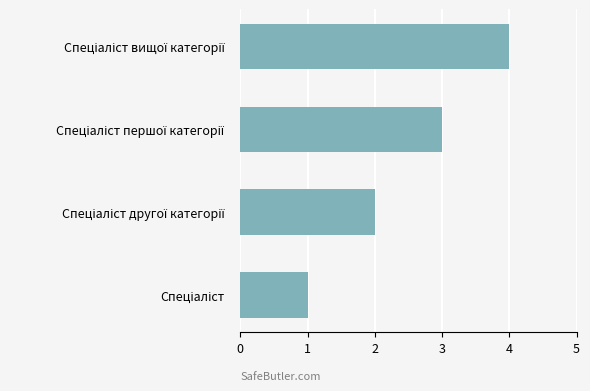

What is the maximum value shown in the chart?

4